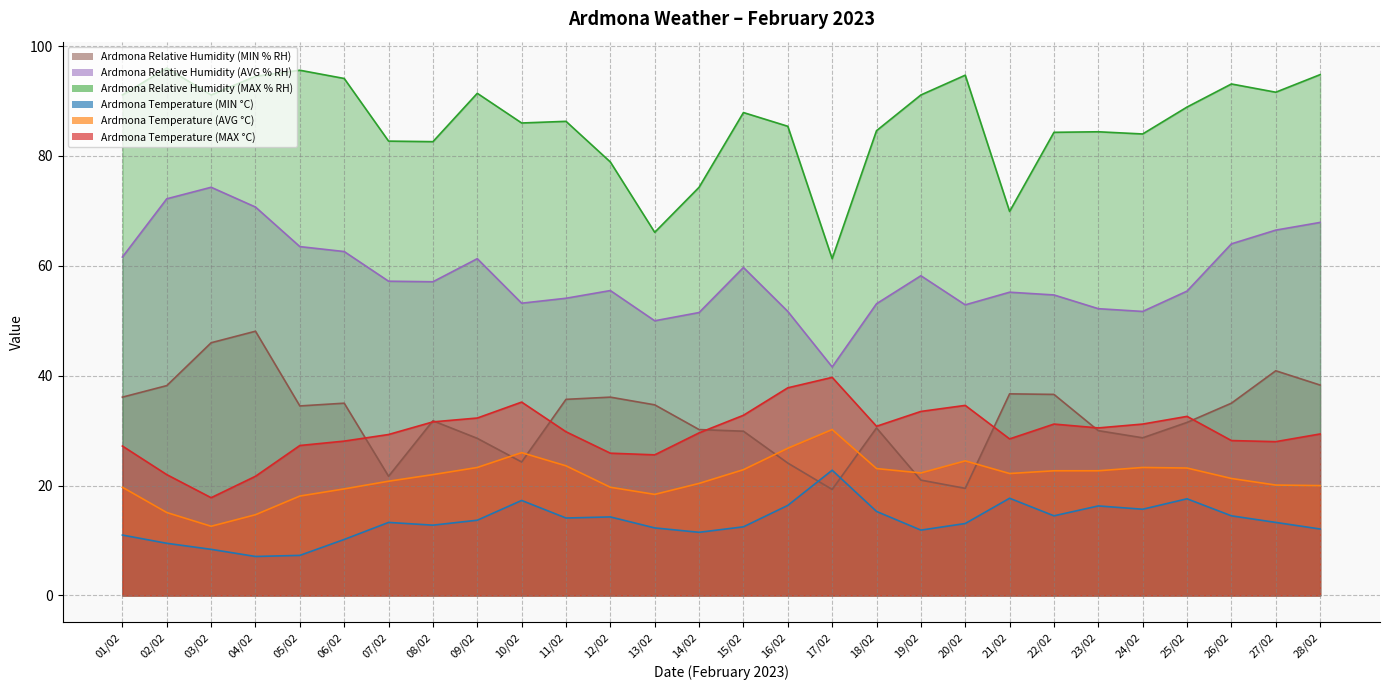

Which series has the largest total across all categories?

Ardmona Relative Humidity (MAX % RH)